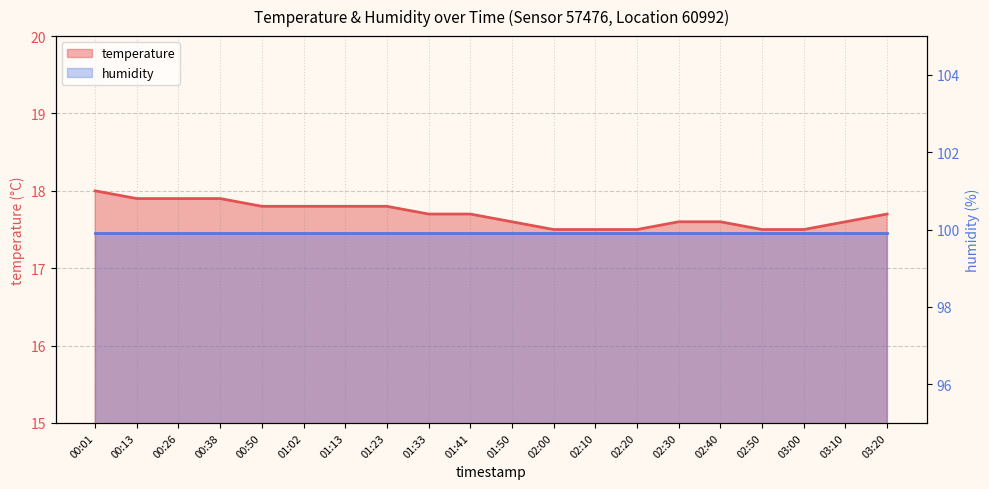

True or false: the data shows 17.5 at 02:00.

True